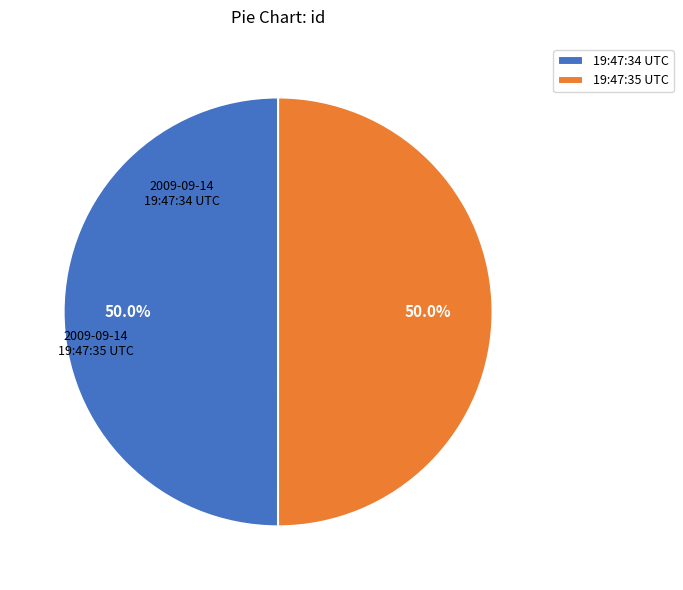

What is the total percentage of 19:47:34 UTC and 19:47:35 UTC?

100.0%